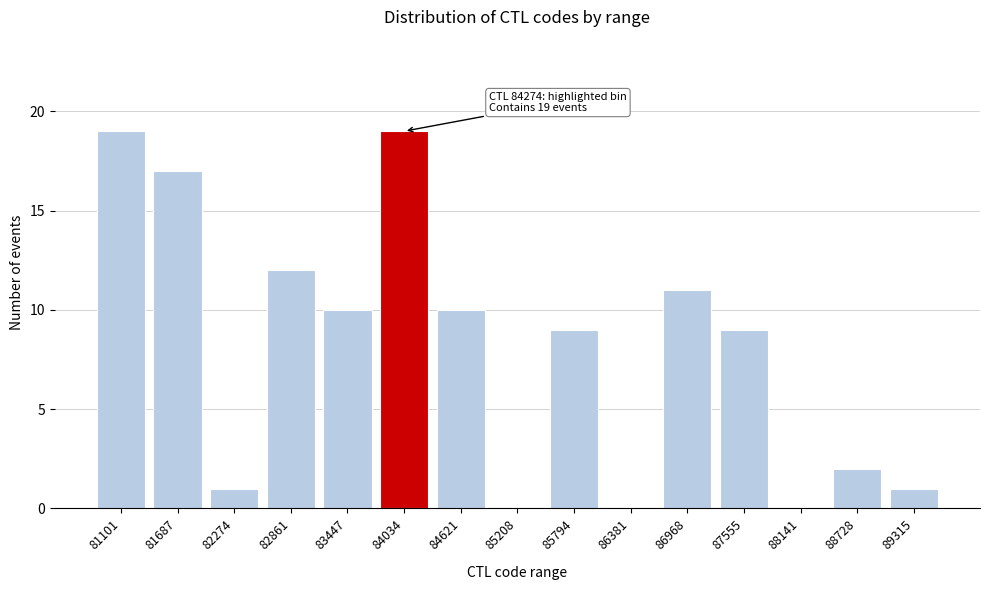

Reading left to right, what are all the values shown in this chart?

81101=19	81687=17	82274=1	82861=12	83447=10	84034=19	84621=10	85208=0	85794=9	86381=0	86968=11	87555=9	88141=0	88728=2	89315=1